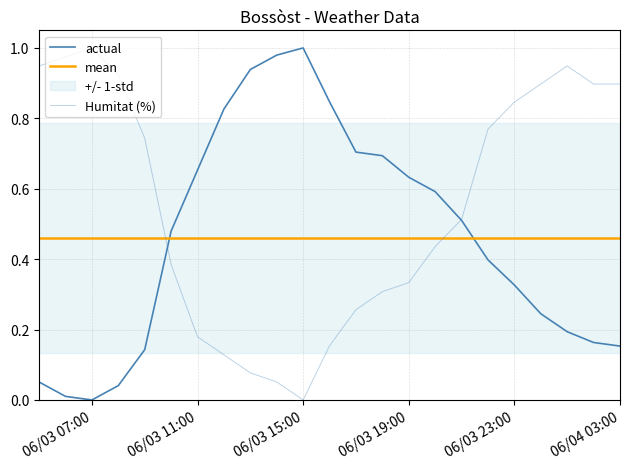

True or false: mean has a value of 0.7 at 06/03 15:00.

False